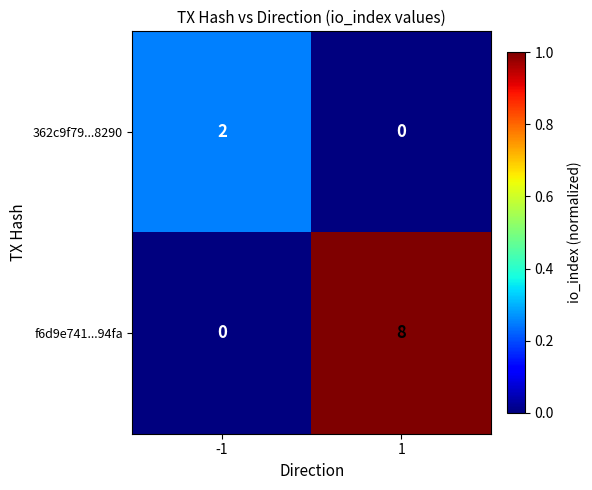

What is the greatest value displayed?

8